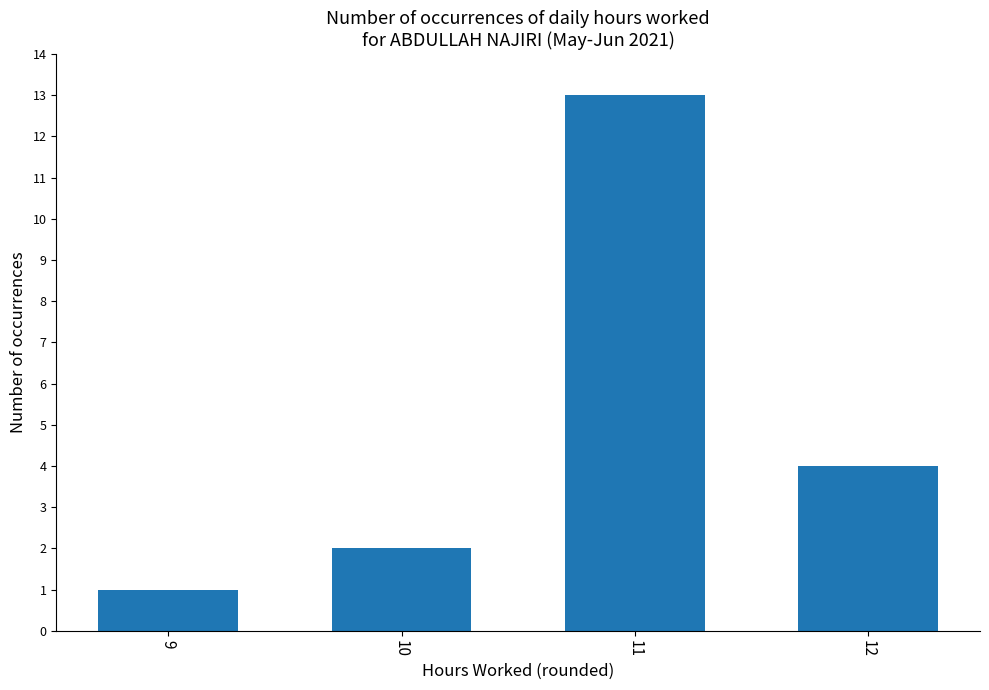

Reading left to right, what are all the values shown in this chart?

1	2	13	4